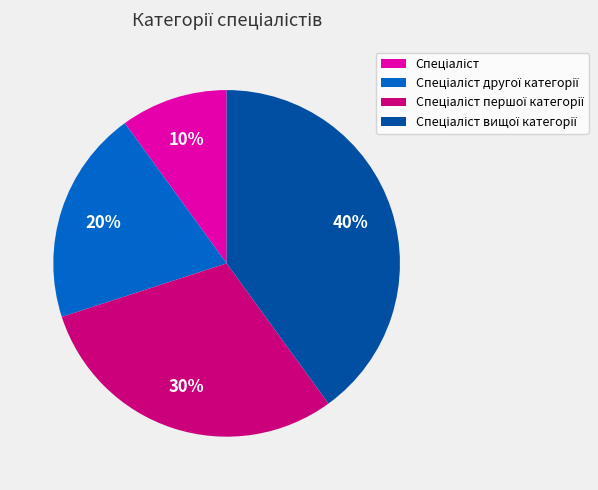

To the nearest percent, what is the difference between the largest and smallest slice percentages?

30%